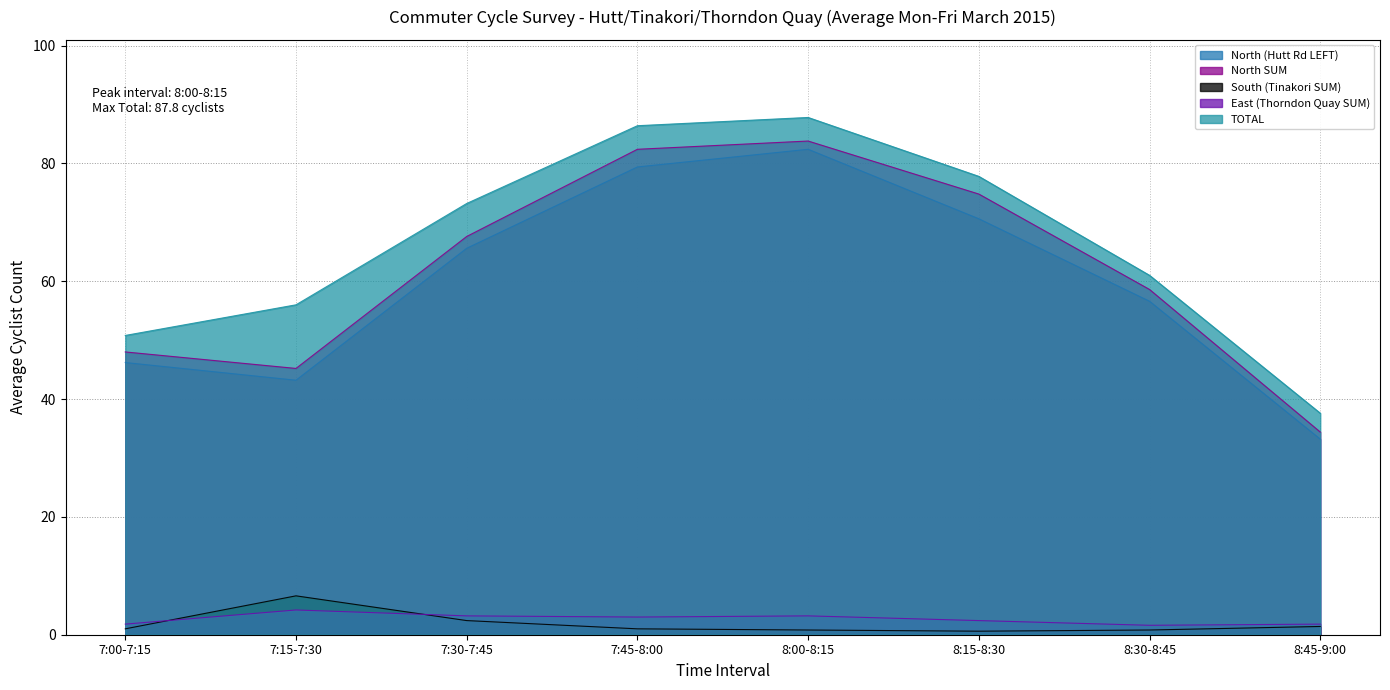

At which label does North SUM first exceed 67?

7:30-7:45